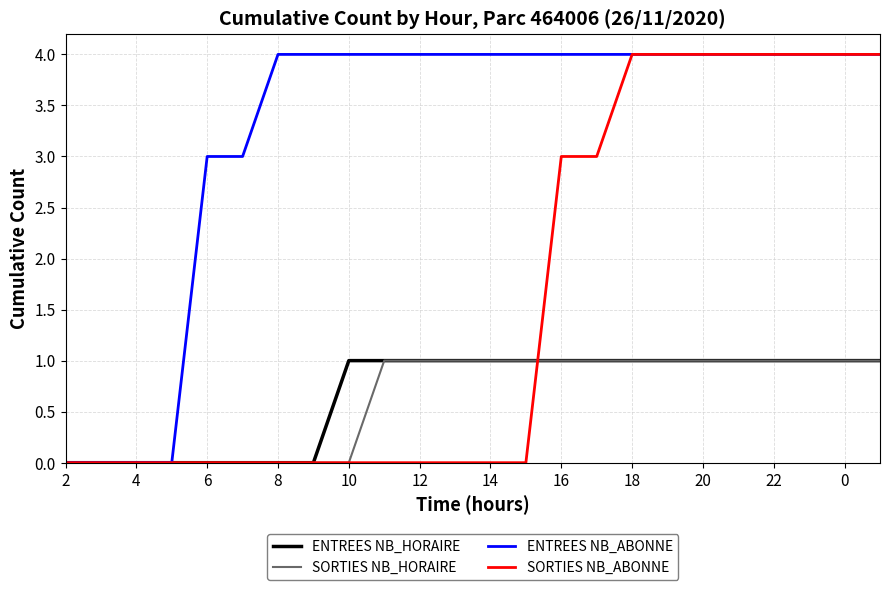

What is the greatest value displayed?

4